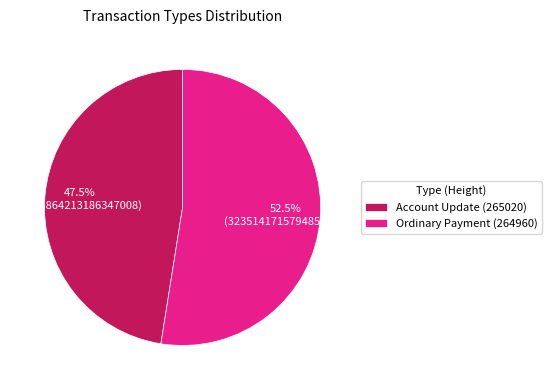

To the nearest percent, what is the difference between the Ordinary Payment (264960) and Account Update (265020) slice percentages?

5%